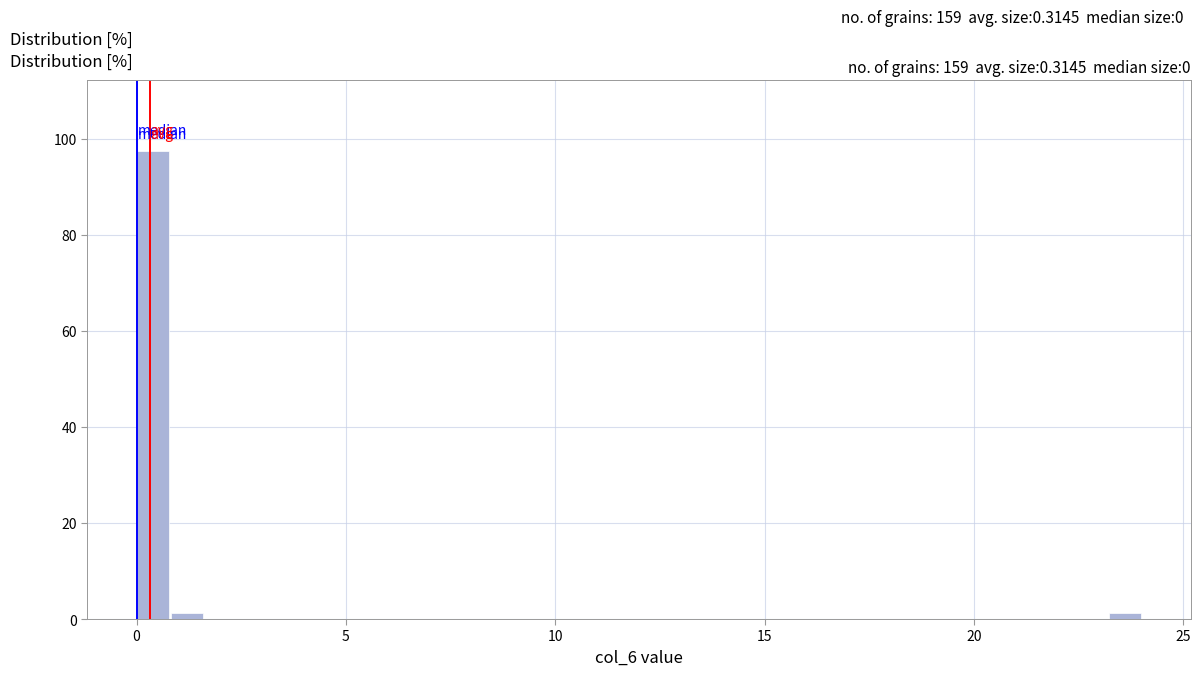

Around what value on the x-axis is the tallest bar? Give the approximate position of its centre, as read against the axis.

0.5